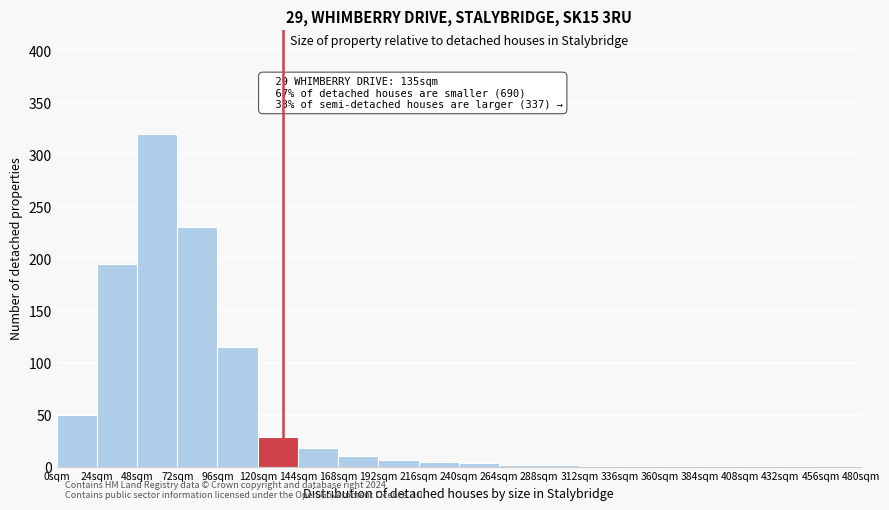

Over which range of the x-axis is the bar tallest?

48 to 72